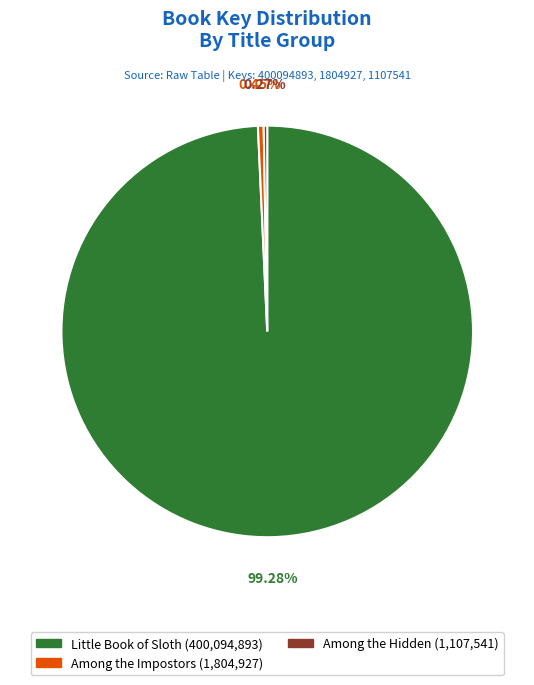

Which has a higher value, Among the Impostors or Little Book of Sloth?

Little Book of Sloth